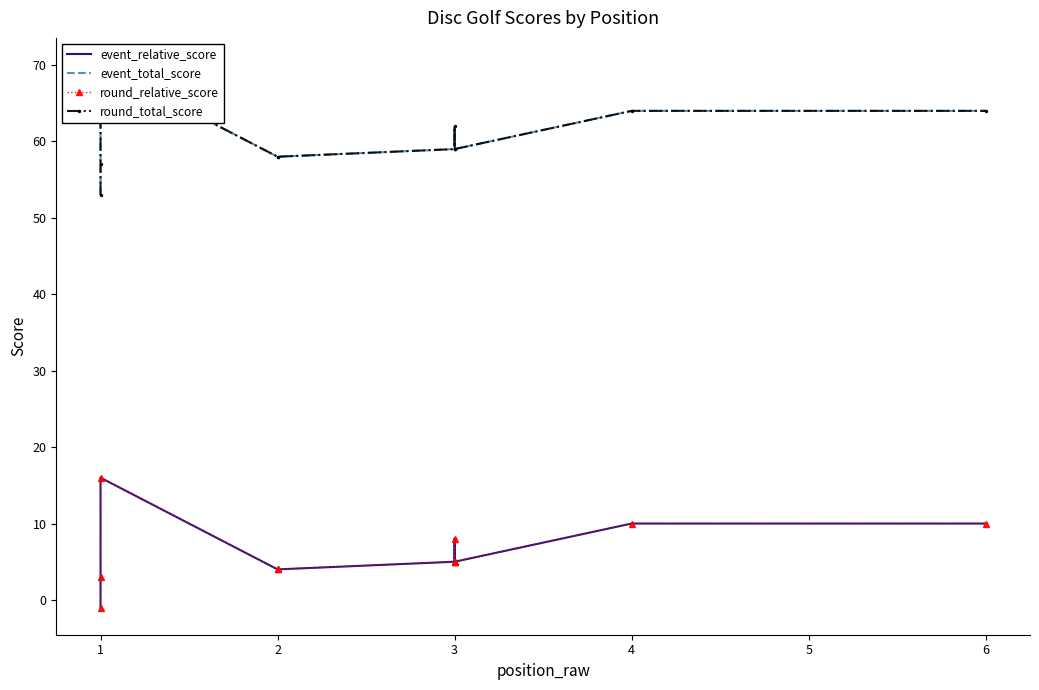

Which series has the largest total across all categories?

event_total_score